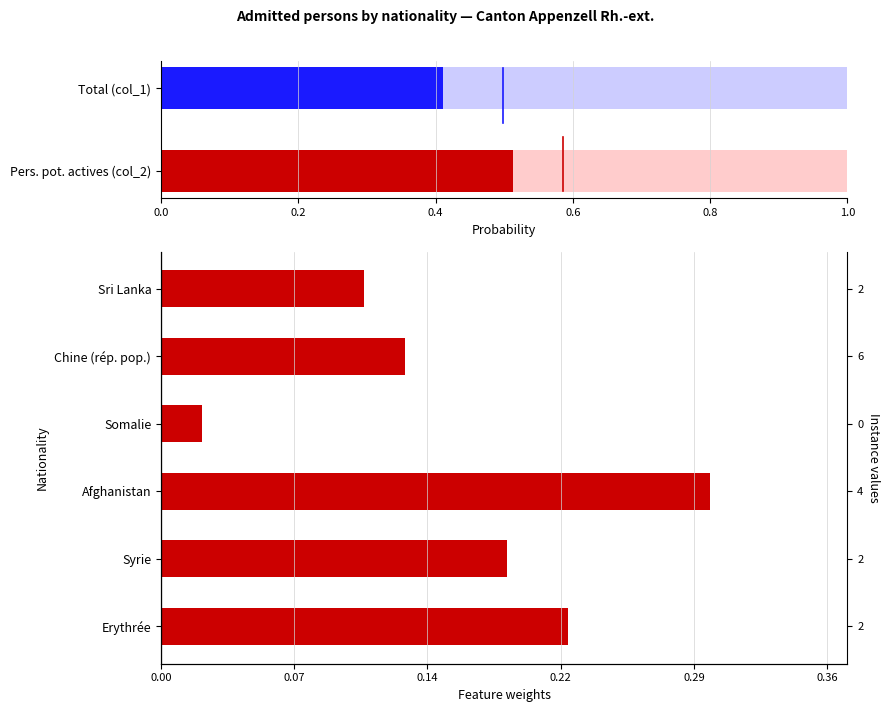

What is the average value?

0.2